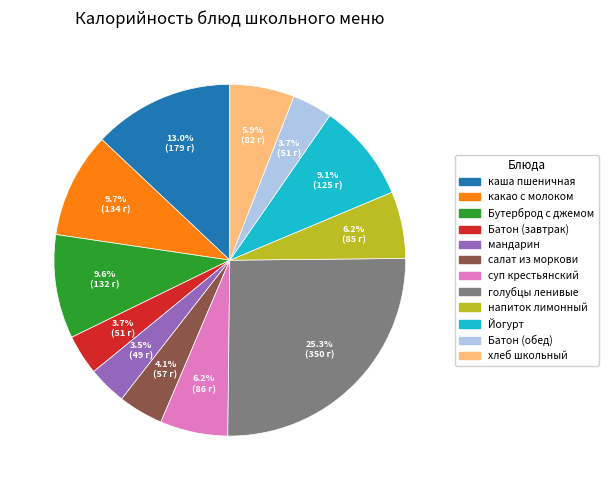

Is there any slice that represents more than half of the pie?

No